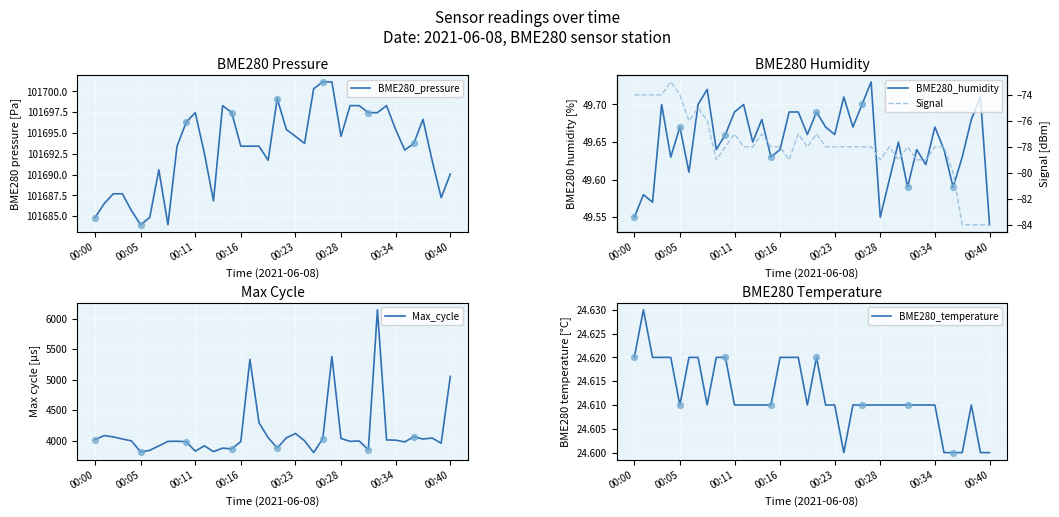

Which series has the largest total across all categories?

BME280_pressure